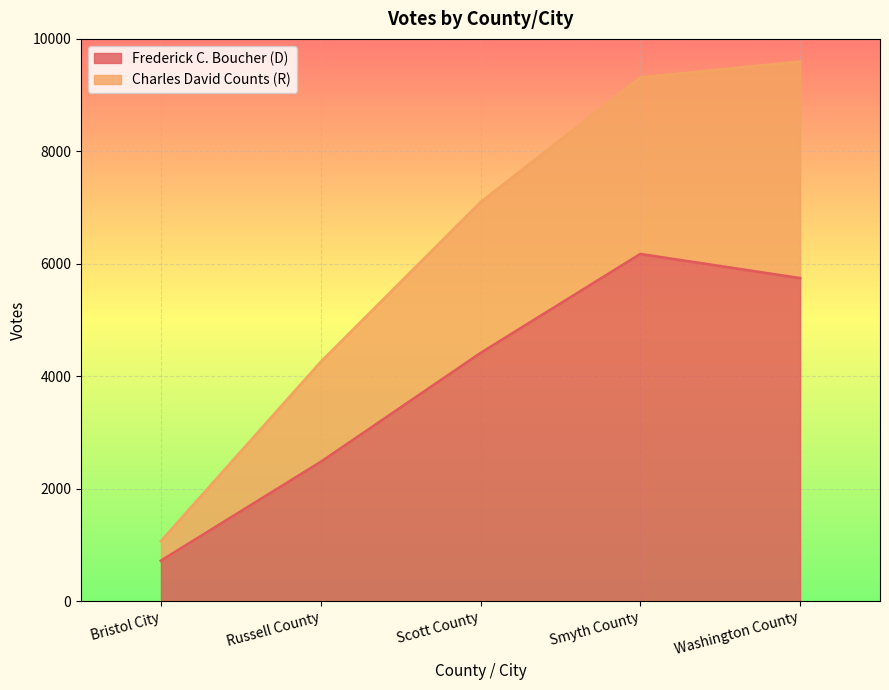

What is the difference between the maximum and minimum values in the Charles David Counts (R) series?

8527